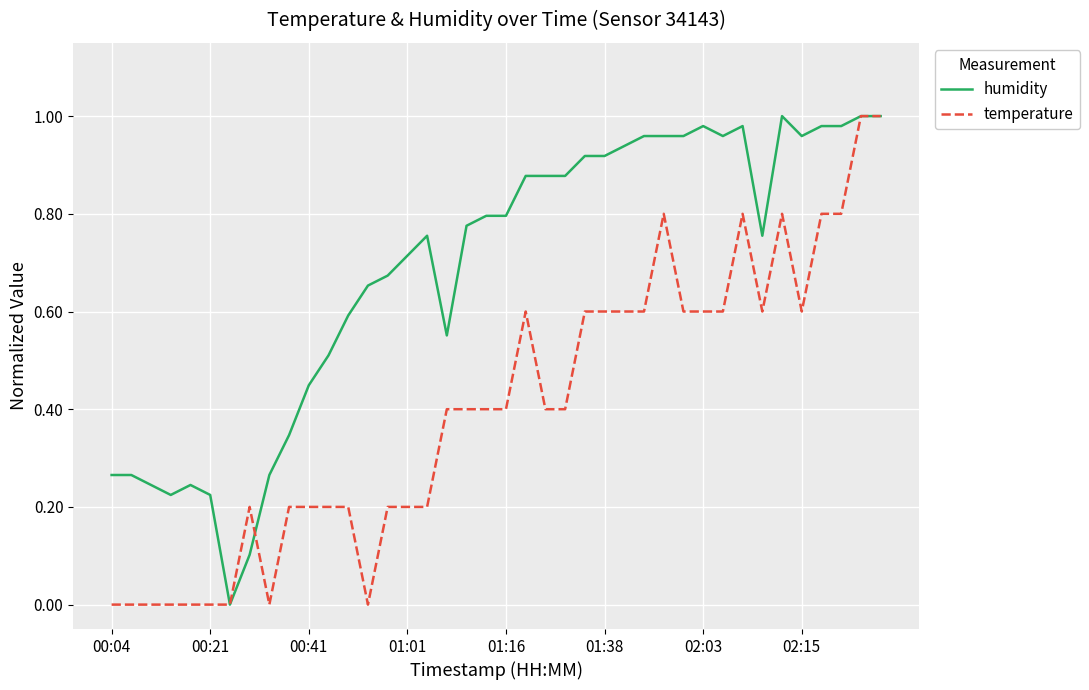

How many lines are shown in the chart?

2